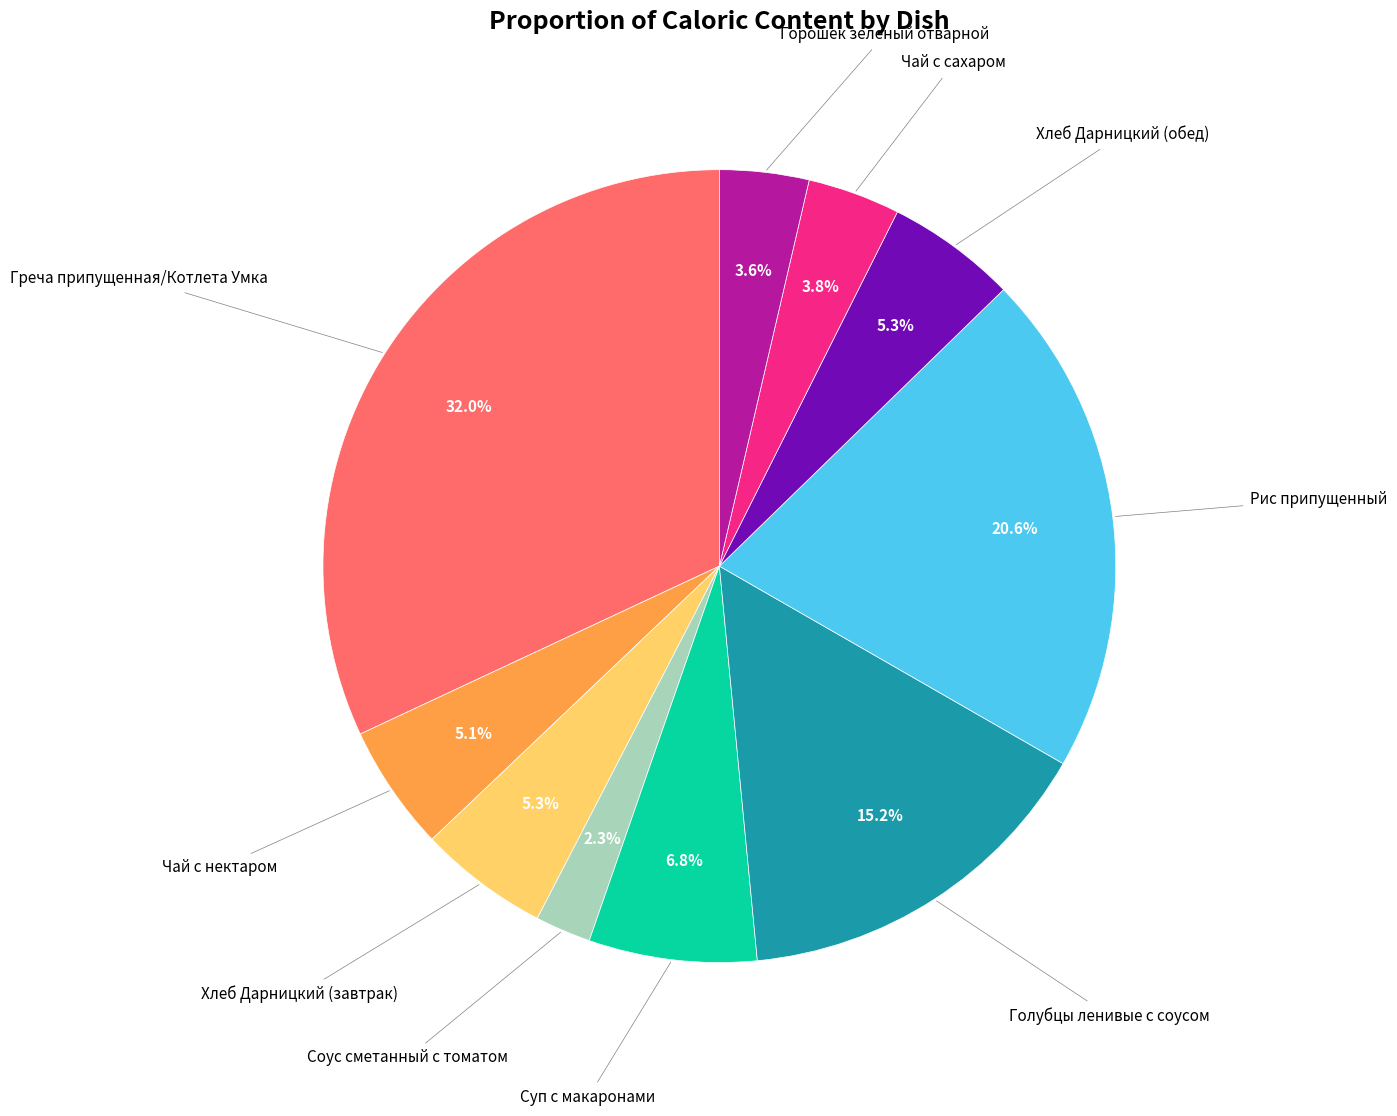

Does any single category account for the majority?

No